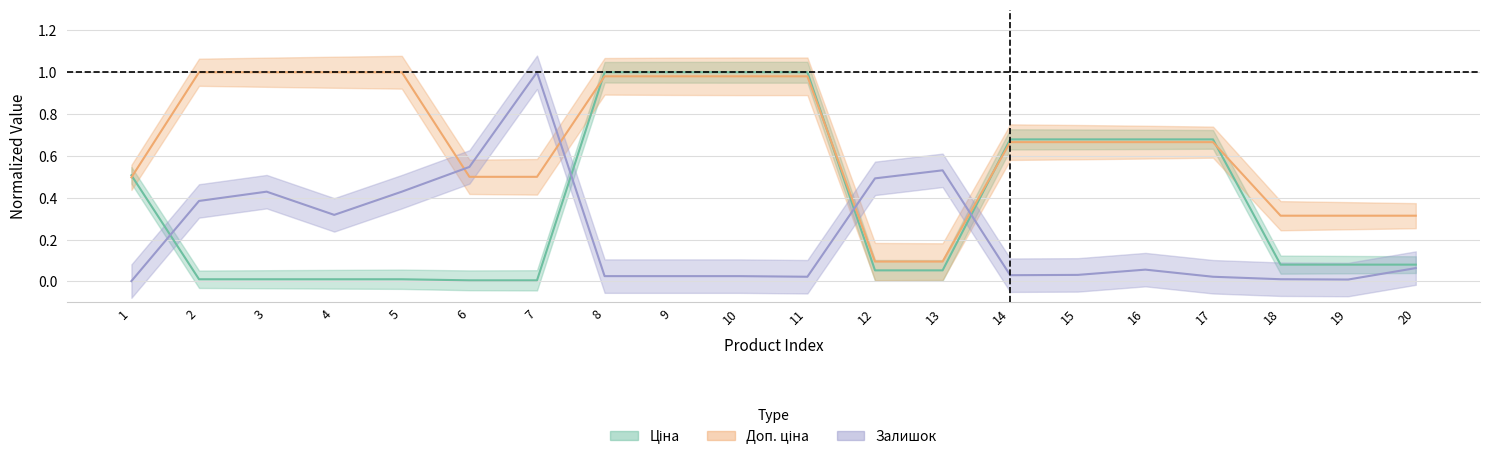

Which label corresponds to the largest value in the chart?

8